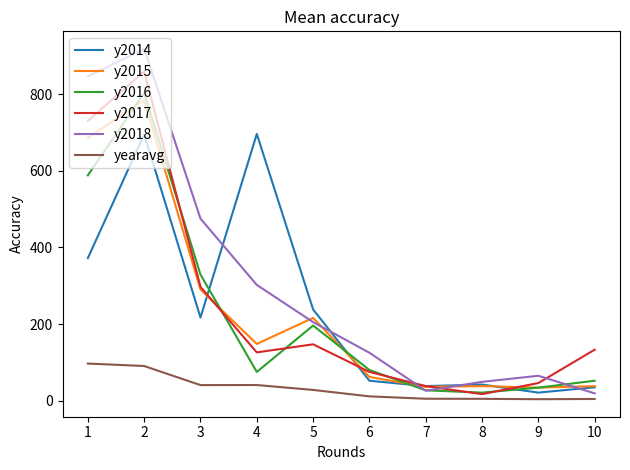

Which series has the widest spread of values?

y2018